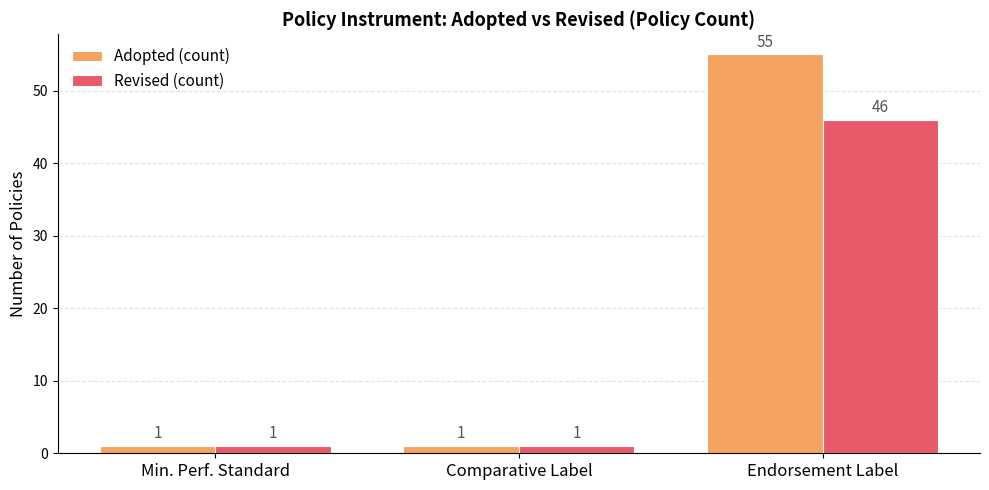

What is the highest value of the Adopted (count) series?

55